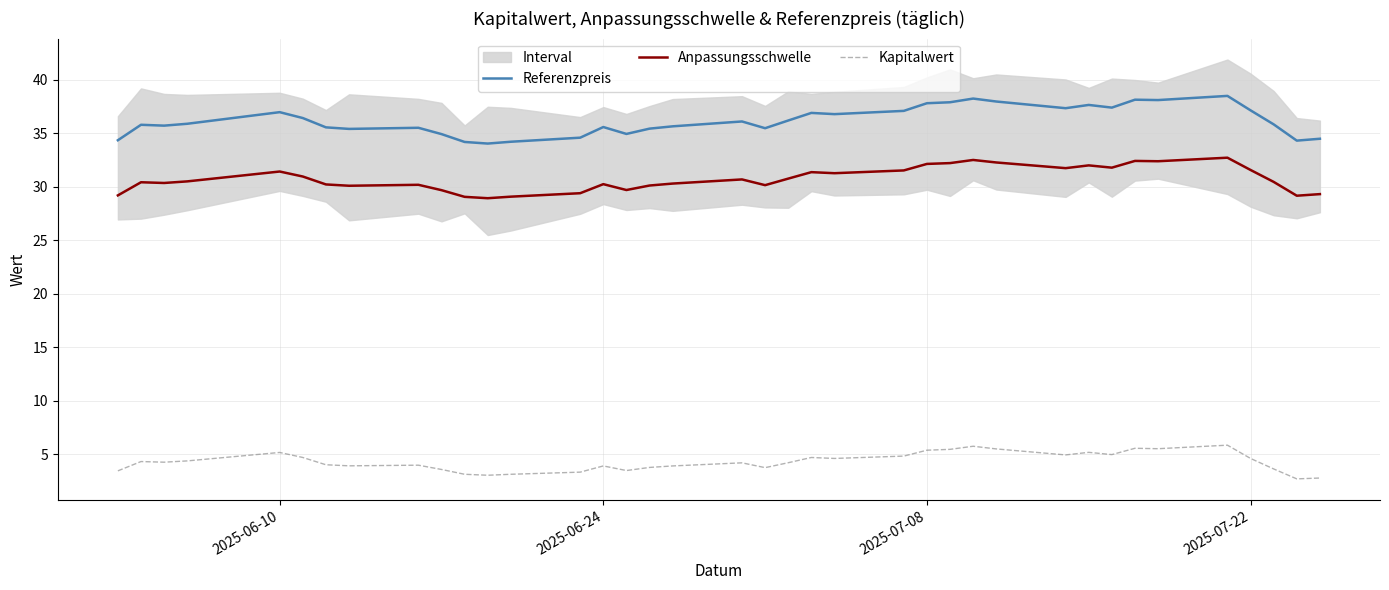

True or false: Referenzpreis and Anpassungsschwelle intersect in this chart.

False